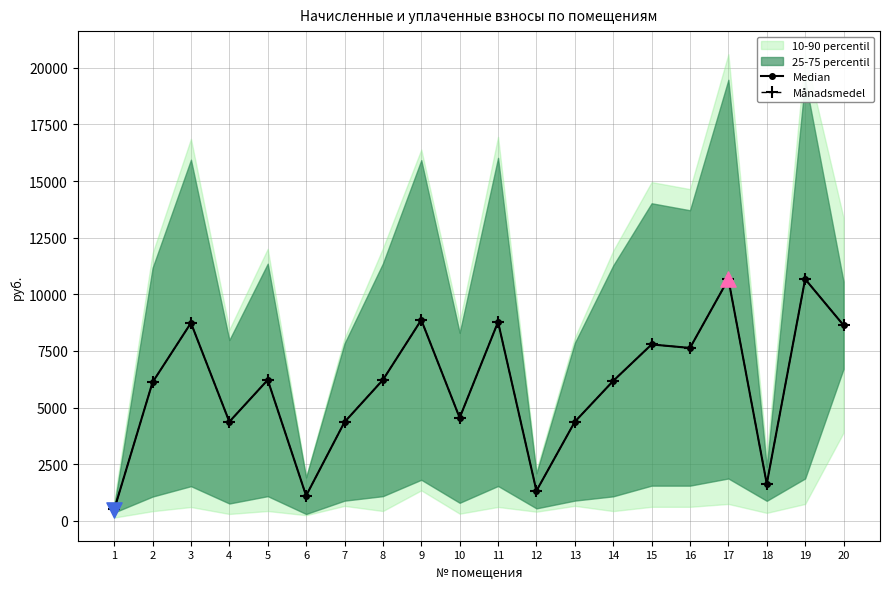

At which category is the sum across all series the highest?

17